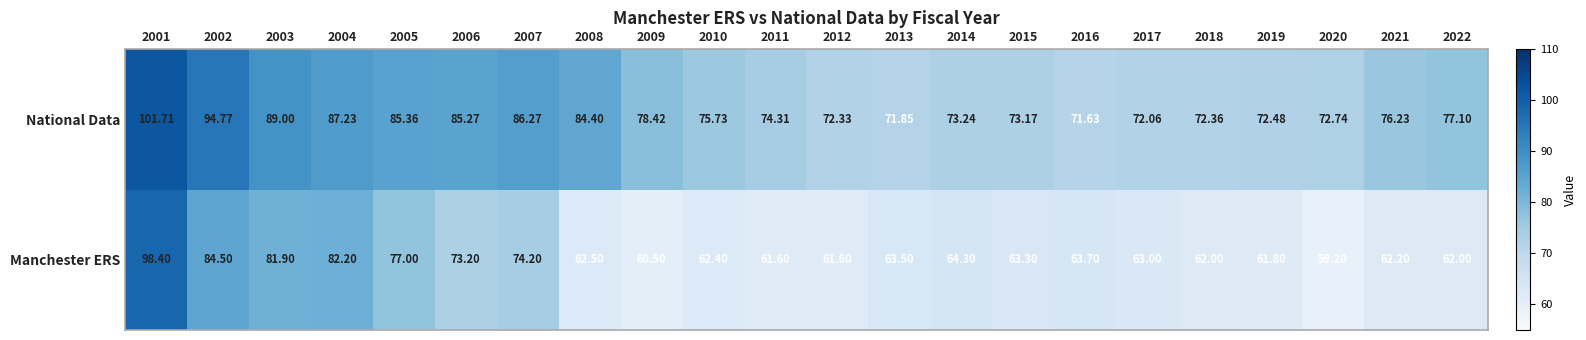

Between 2004 and 2006, which series saw the biggest shift?

Manchester ERS